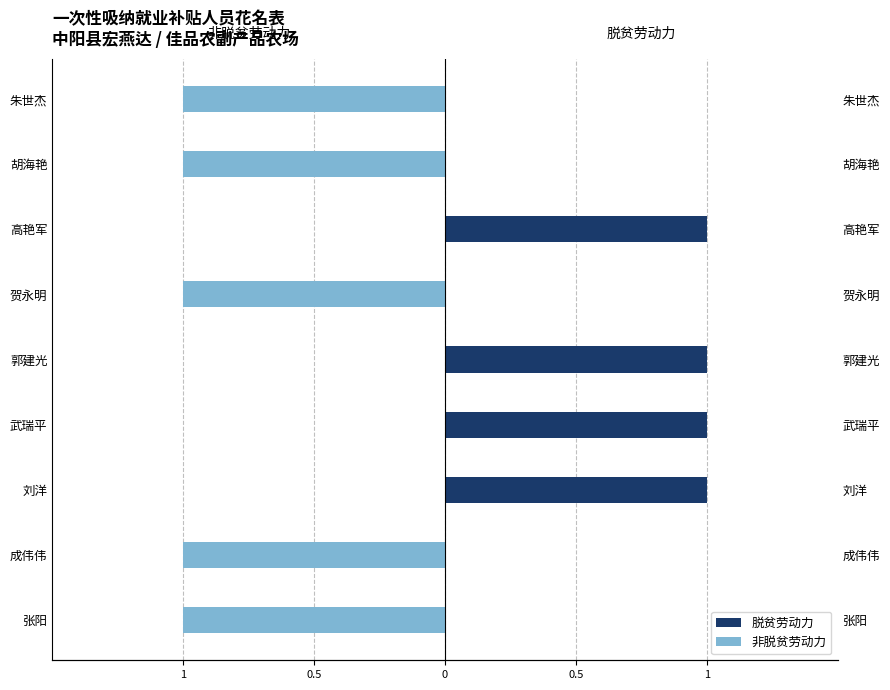

The 非脱贫劳动力 series shows -1 at 刘洋. True or false?

False